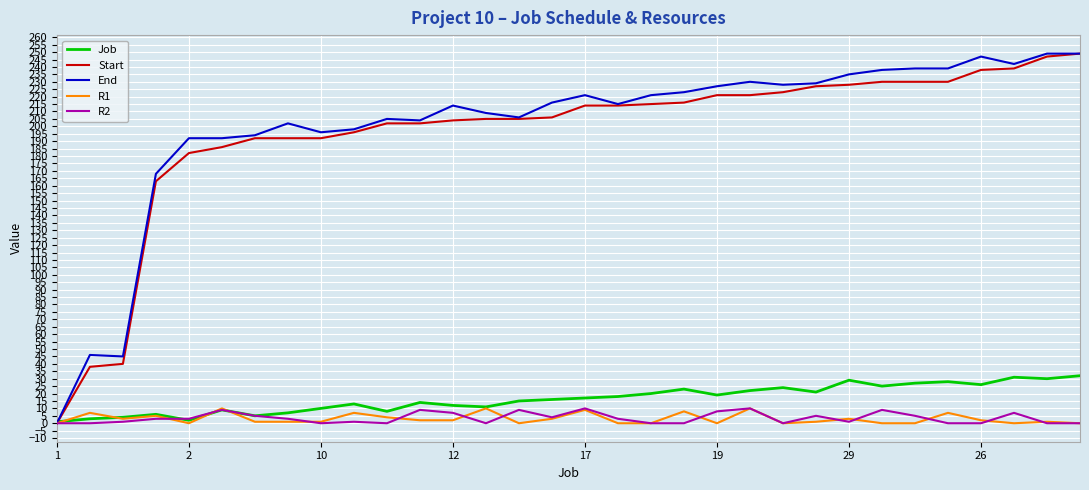

What is the highest value of the Start series?

249